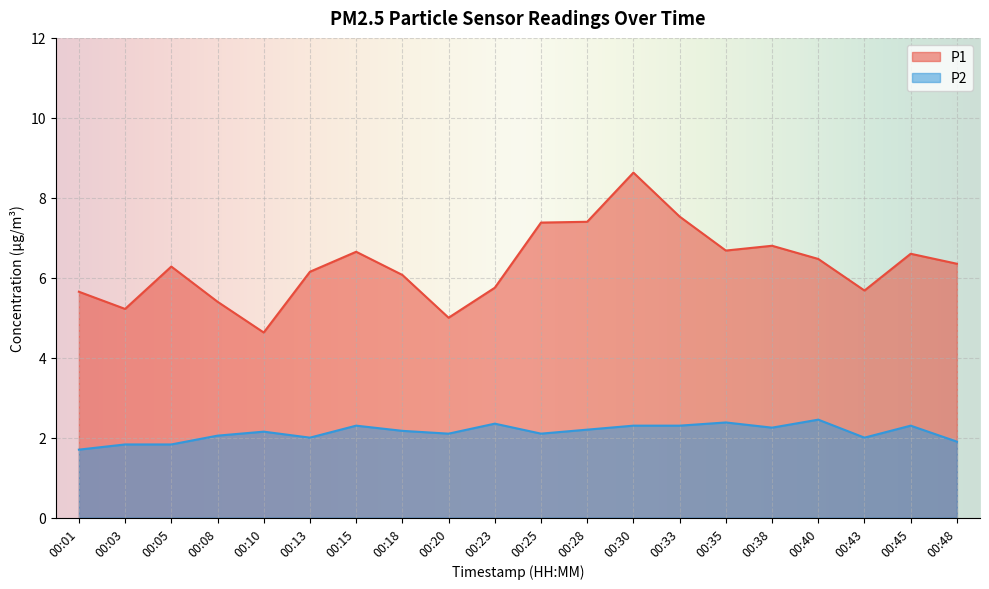

The value of P1 at 00:40 is 6.5. True or false?

True